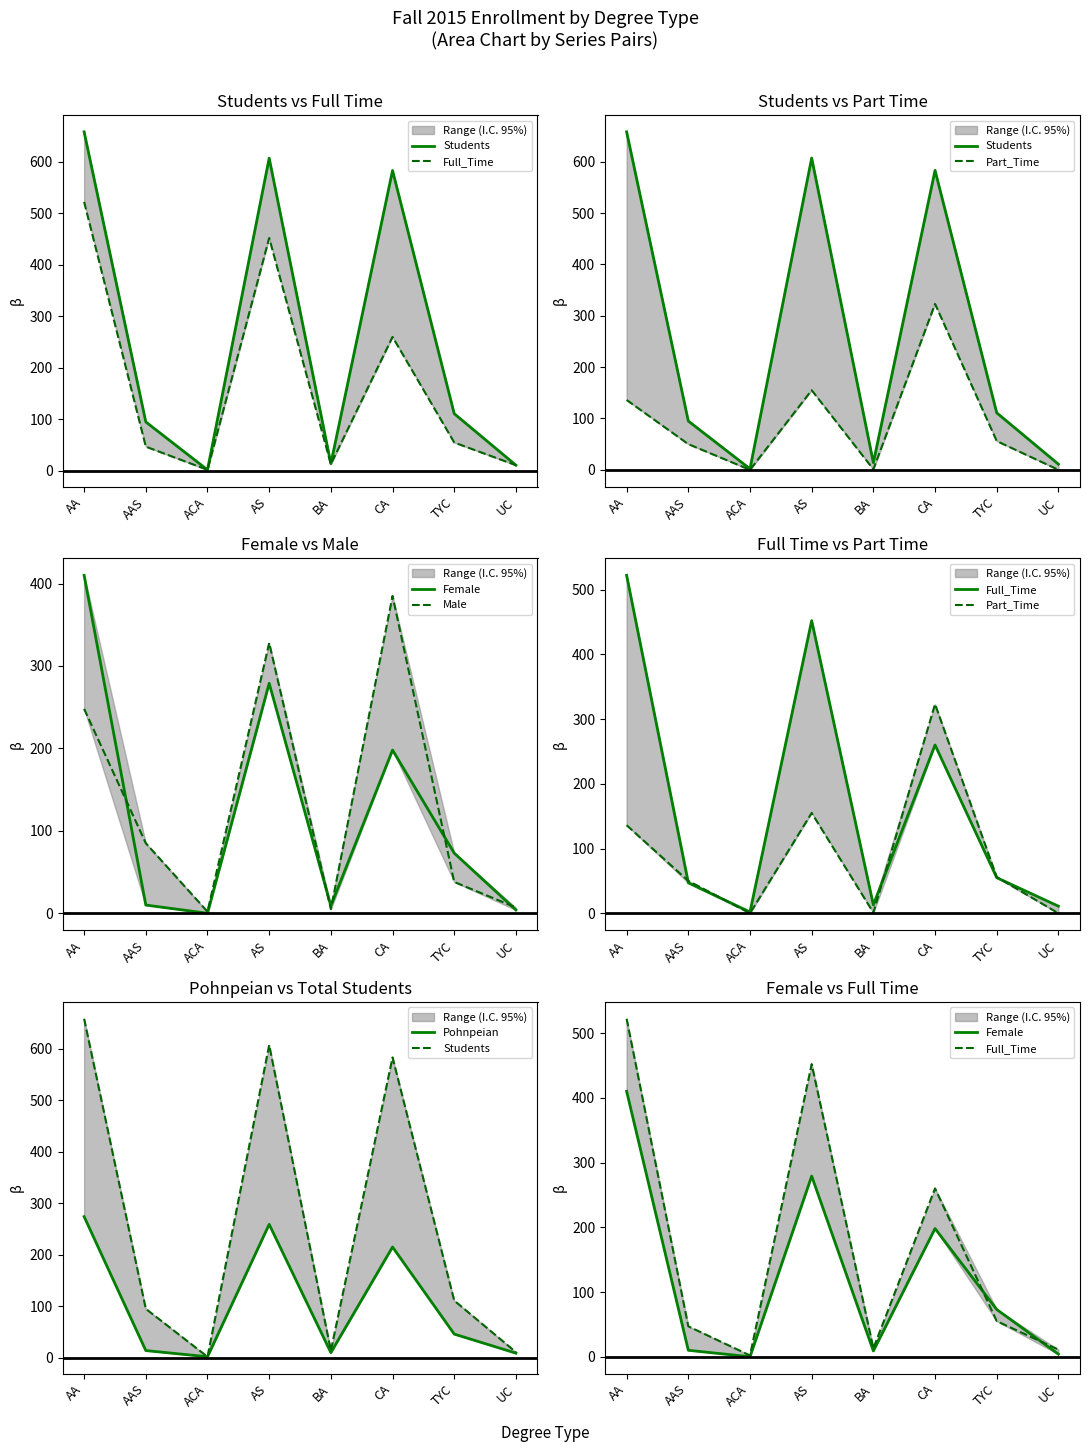

What is the label of the 2nd point from the left?

AAS